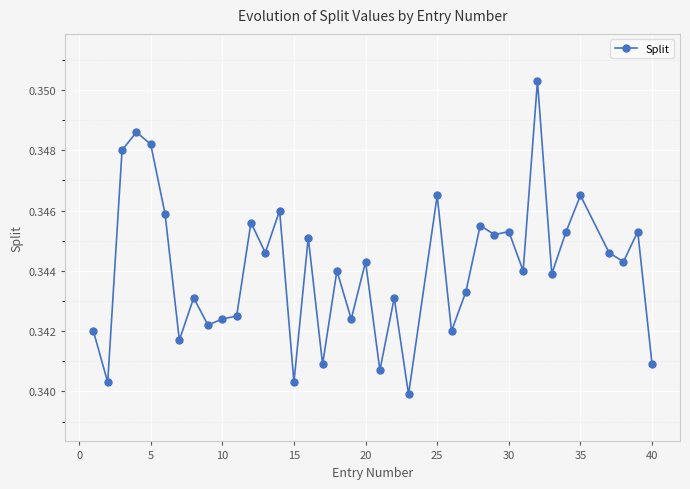

True or false: the data has more than 0 interior local peaks.

True